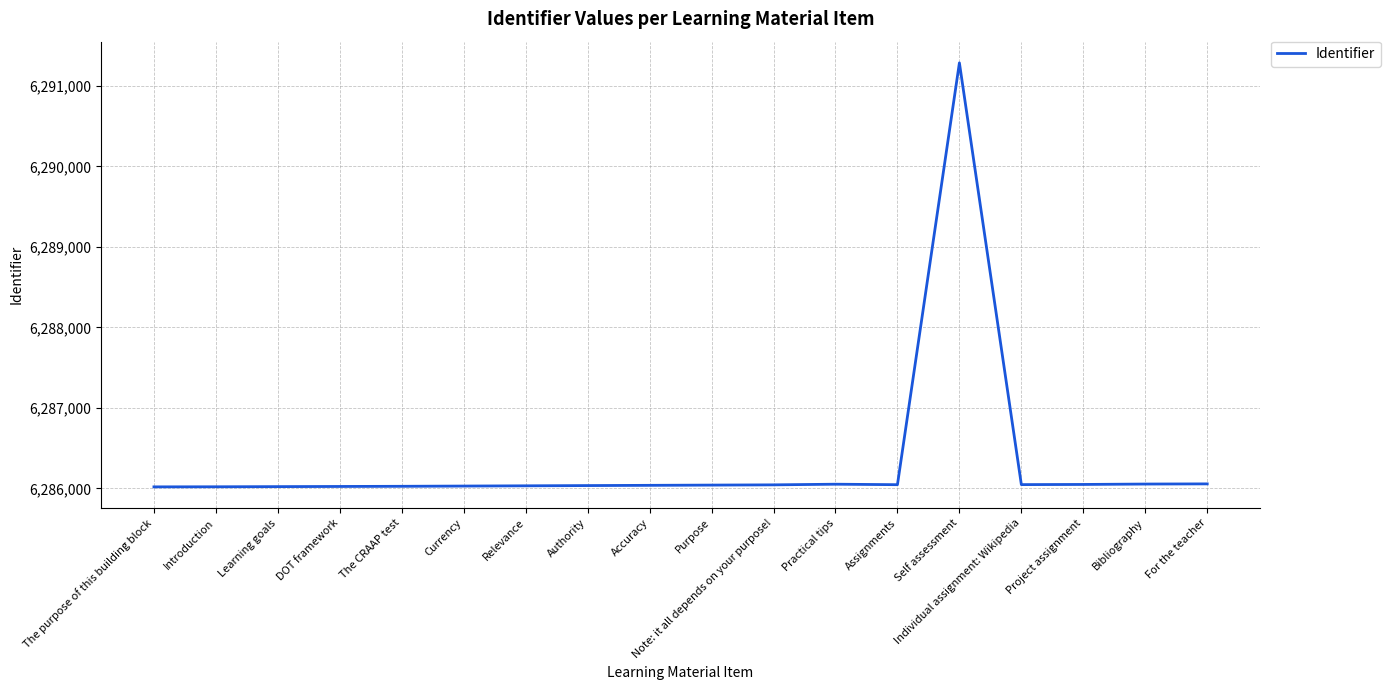

What is the ratio of the value at The CRAAP test to the value at Purpose?

1.0